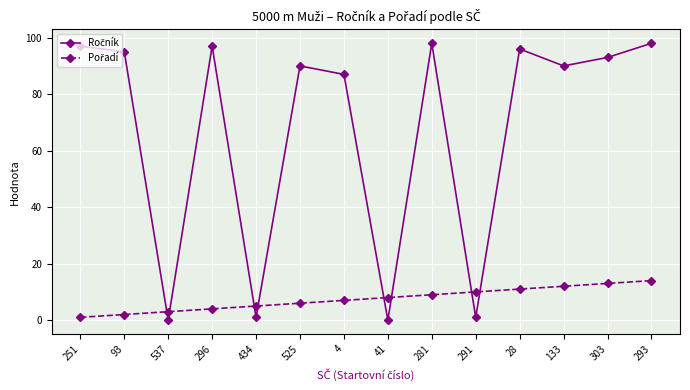

What is the maximum value shown in the chart?

98